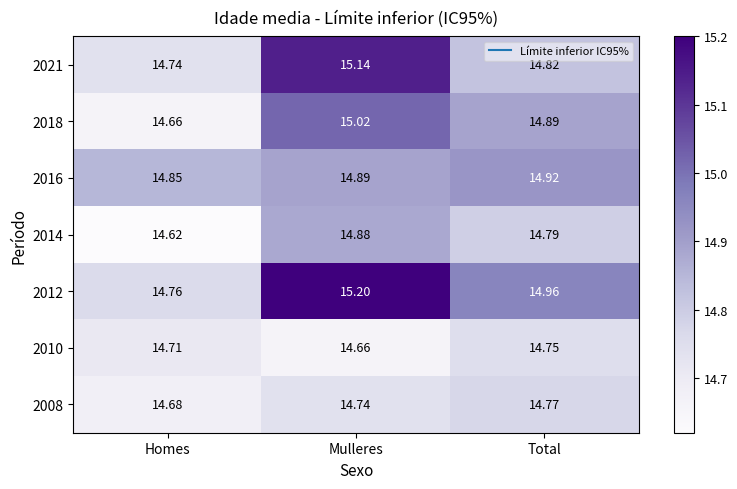

At which category is the sum across all series the highest?

Mulleres